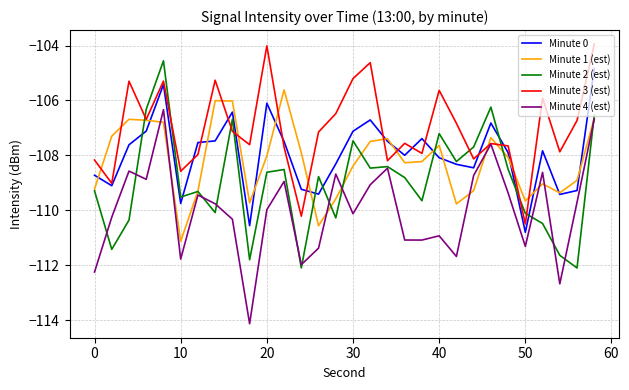

In Minute 3 (est), how many points are higher than both neighbors (excluding endpoints)?

9